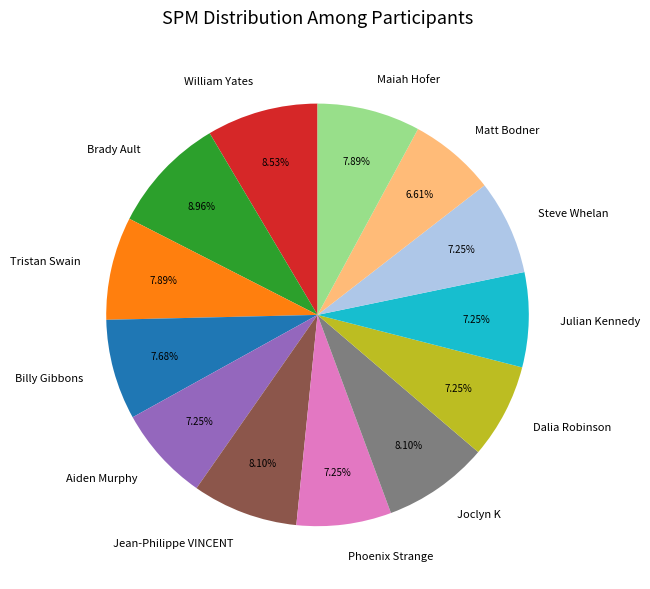

Approximately how many times larger is the value at Steve Whelan compared to Aiden Murphy?

1.0